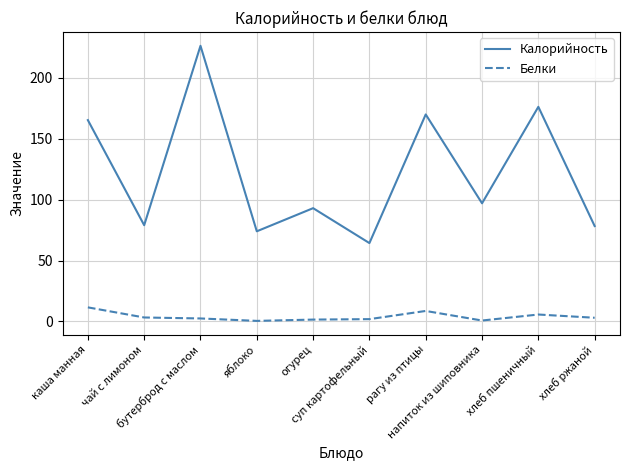

True or false: Белки and Калорийность cross at least once.

False